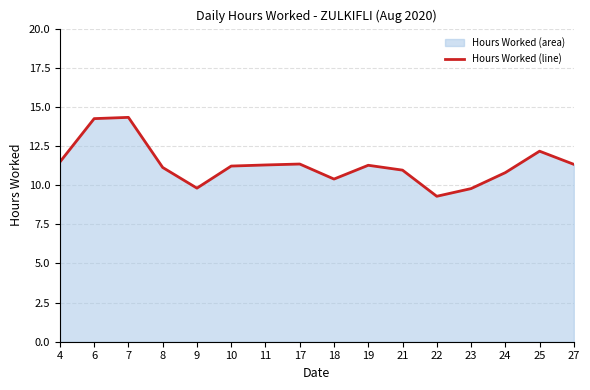

Rank the categories by value from highest to lowest.

7, 6, 25, 4, 17, 27, 11, 19, 10, 8, 21, 24, 18, 9, 23, 22